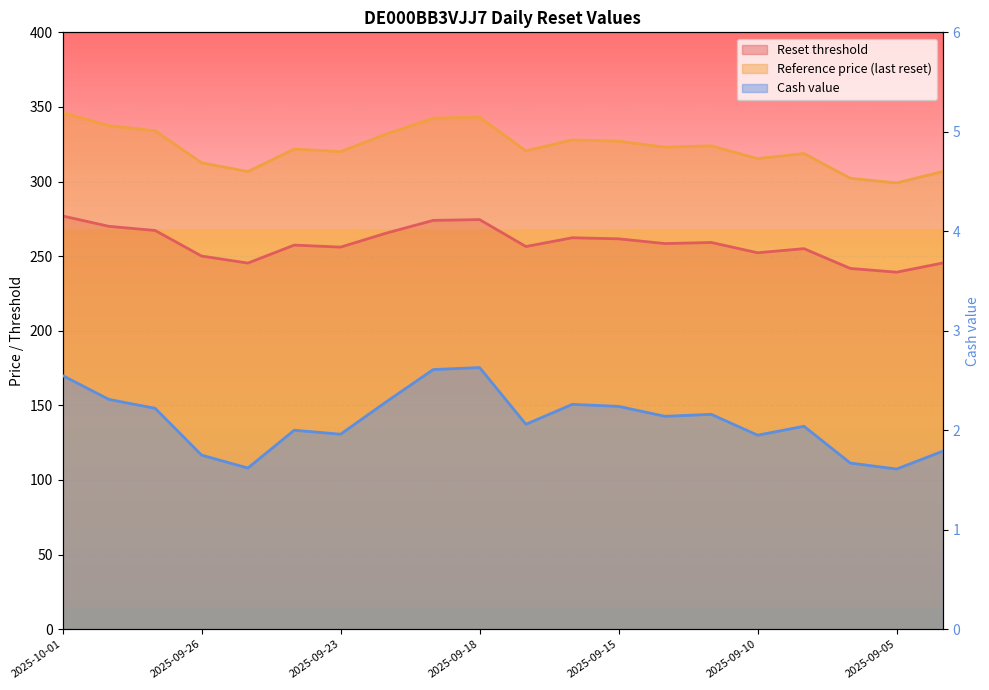

Reading left to right, what are all the values shown in this chart?

Reset threshold: 276.9	270.0	267.2	250.1	245.4	257.4	256.1	265.6	274.0	274.5	256.4	262.3	261.6	258.4	259.2	252.3	255.0	241.8	239.3	245.4
Reference price (last reset): 346.2	337.5	334.0	312.6	306.7	321.8	320.1	331.9	342.5	343.1	320.6	327.9	327.0	323.0	323.9	315.3	318.8	302.2	299.1	306.8
Cash value: 2.5	2.3	2.2	1.8	1.6	2.0	2.0	2.3	2.6	2.6	2.1	2.3	2.2	2.1	2.2	1.9	2.0	1.7	1.6	1.8